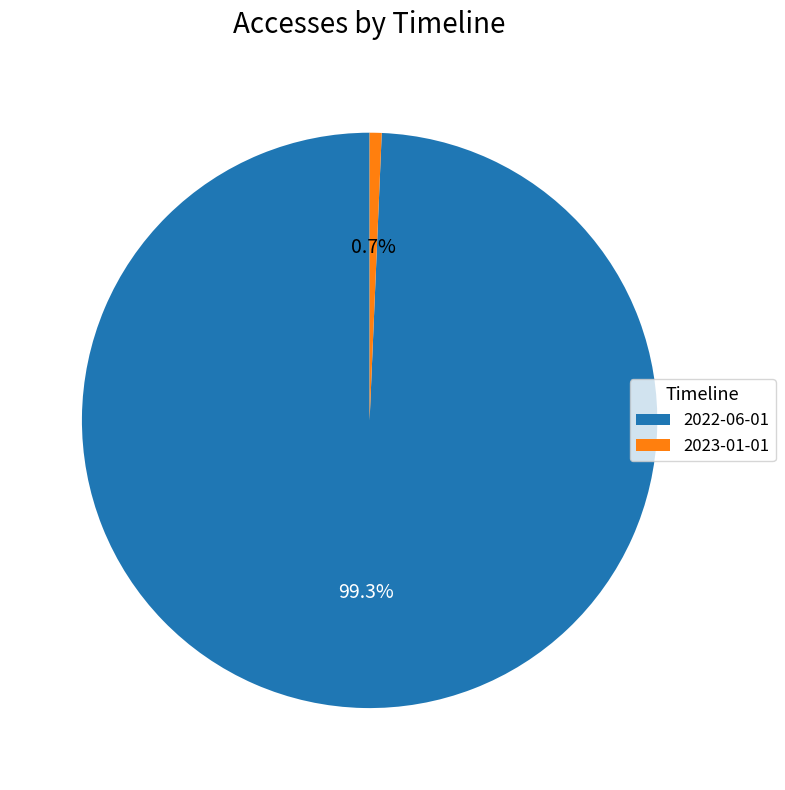

Count the number of slices in the pie.

2